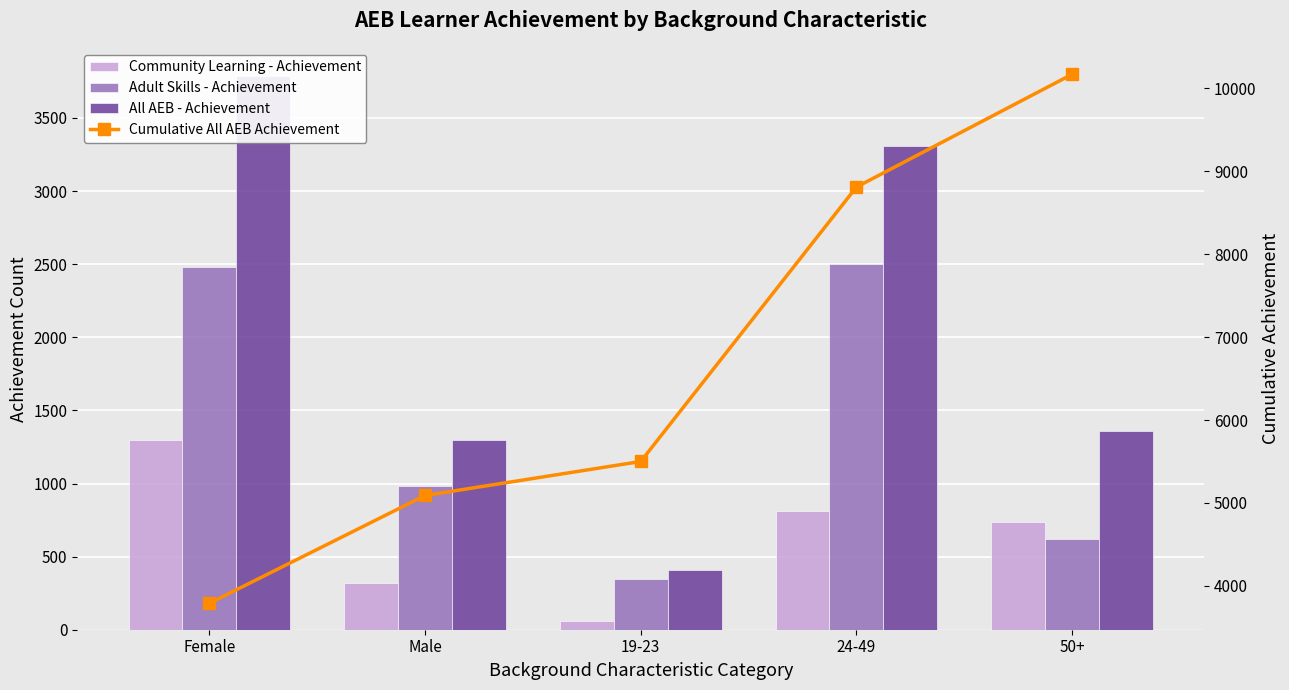

How many distinct data groups are displayed?

4